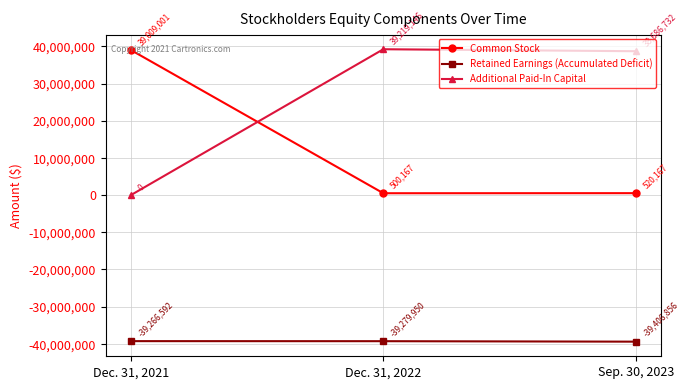

What value does the Common Stock series have at Dec. 31, 2021?

39009001